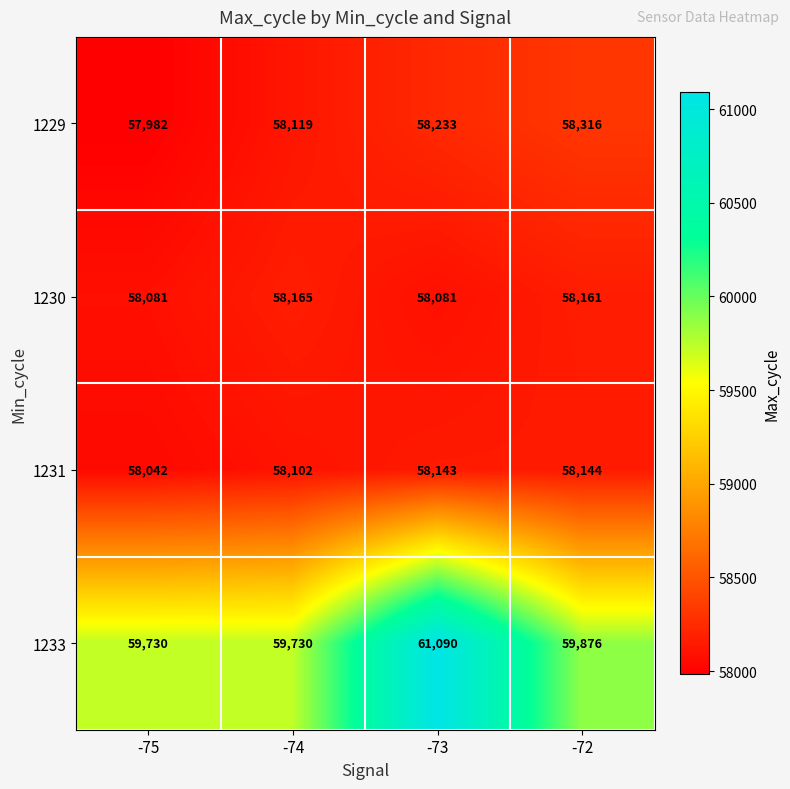

What is the difference between the maximum and minimum values in the 1231 series?

102